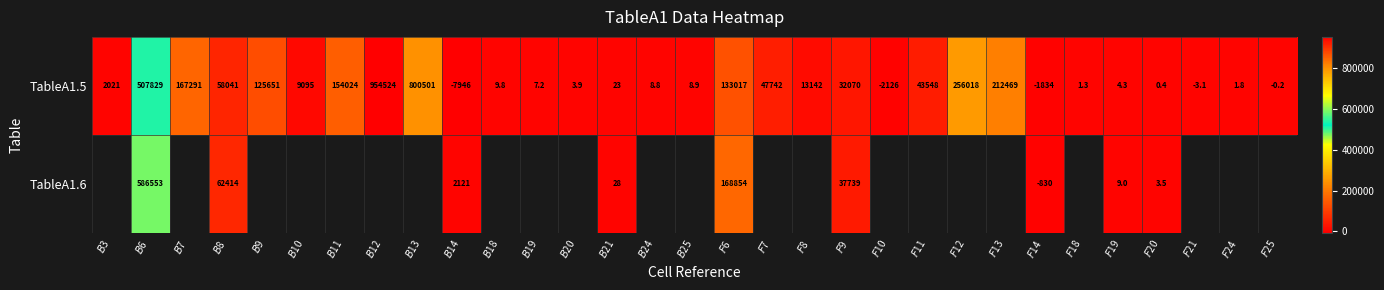

What is the difference between the maximum and minimum values in the TableA1.5 series?

962470.0